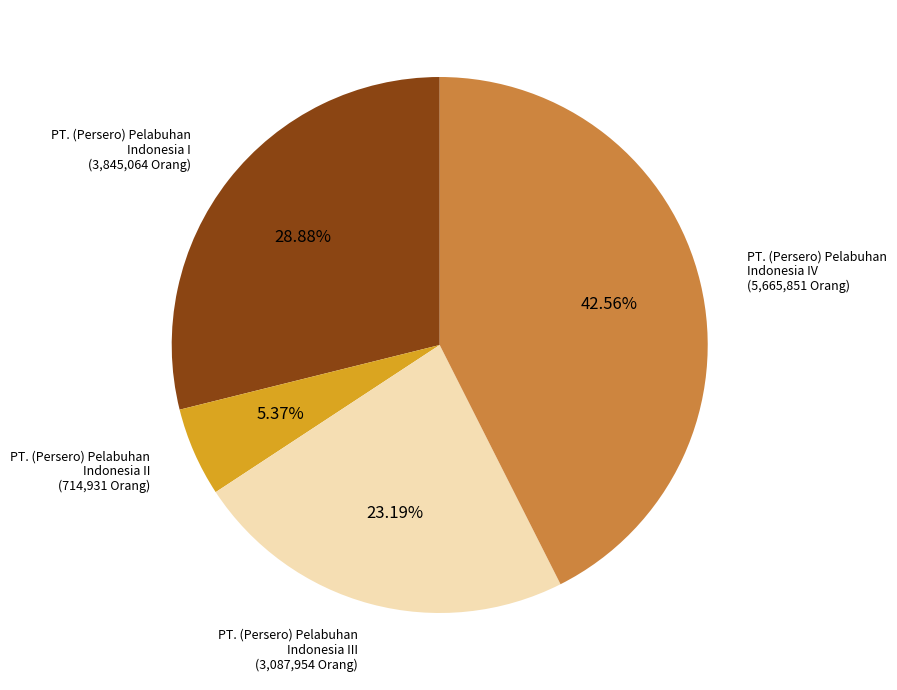

Does any single category account for the majority?

No